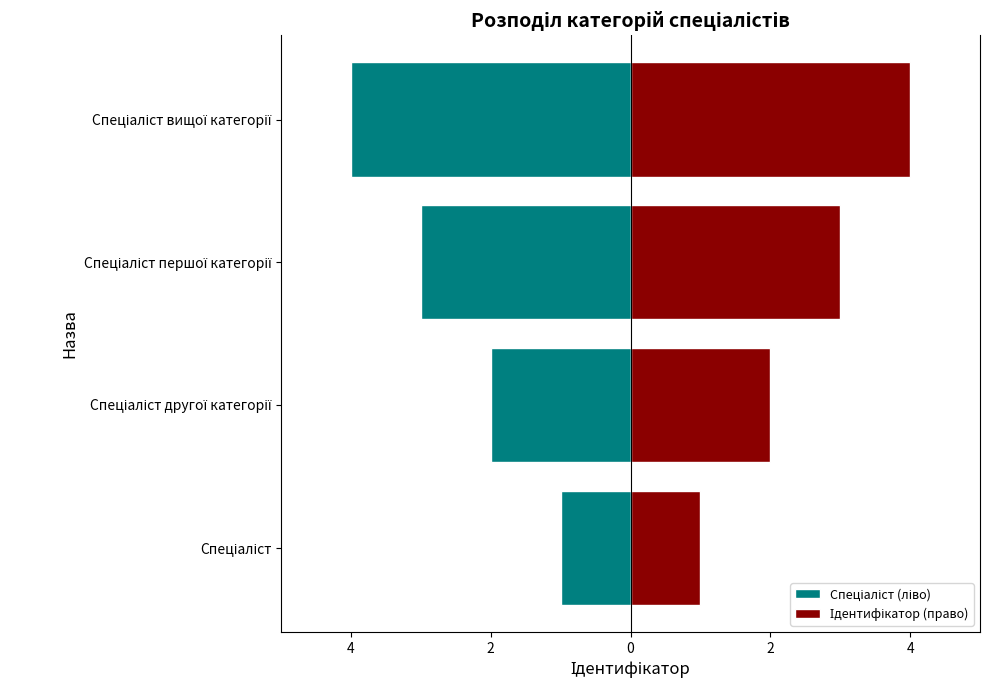

Is it true that Спеціаліст (ліво) equals -3 at 4?

False